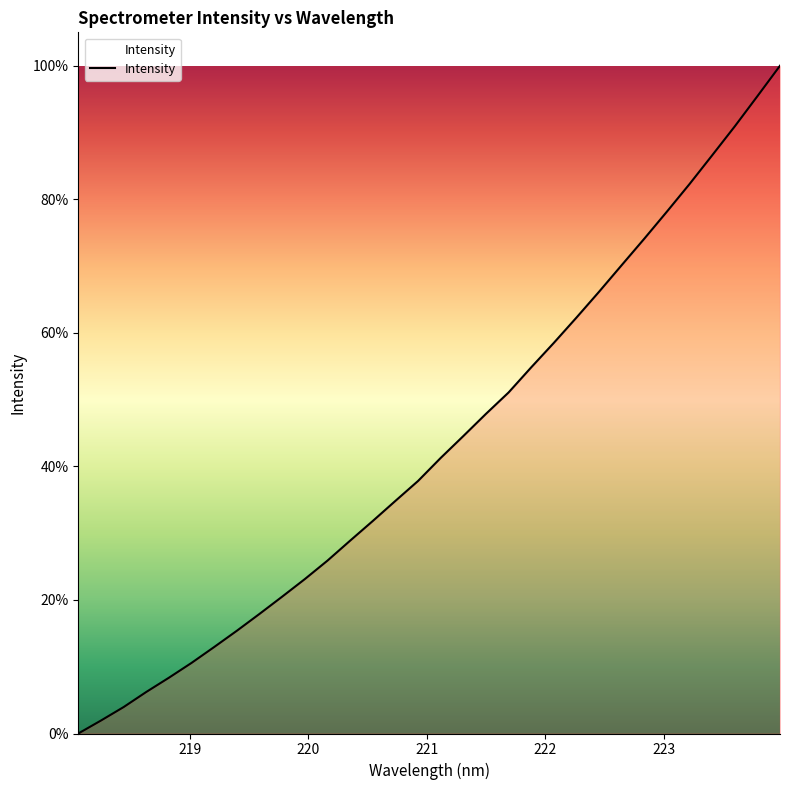

What is the difference between the maximum and minimum values?

100.0